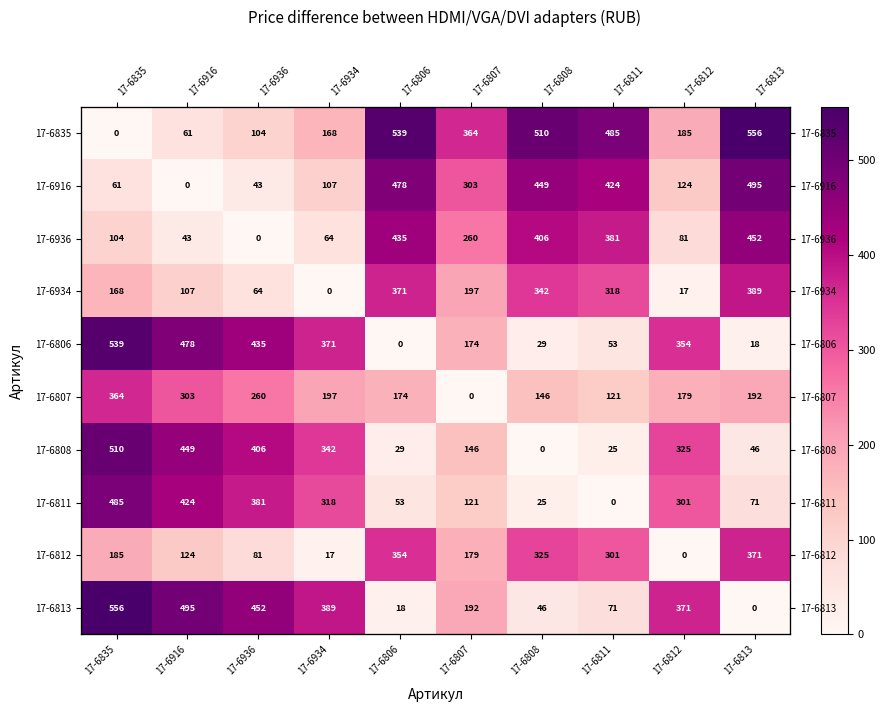

How many values in the 17-6916 series are below 303?

5